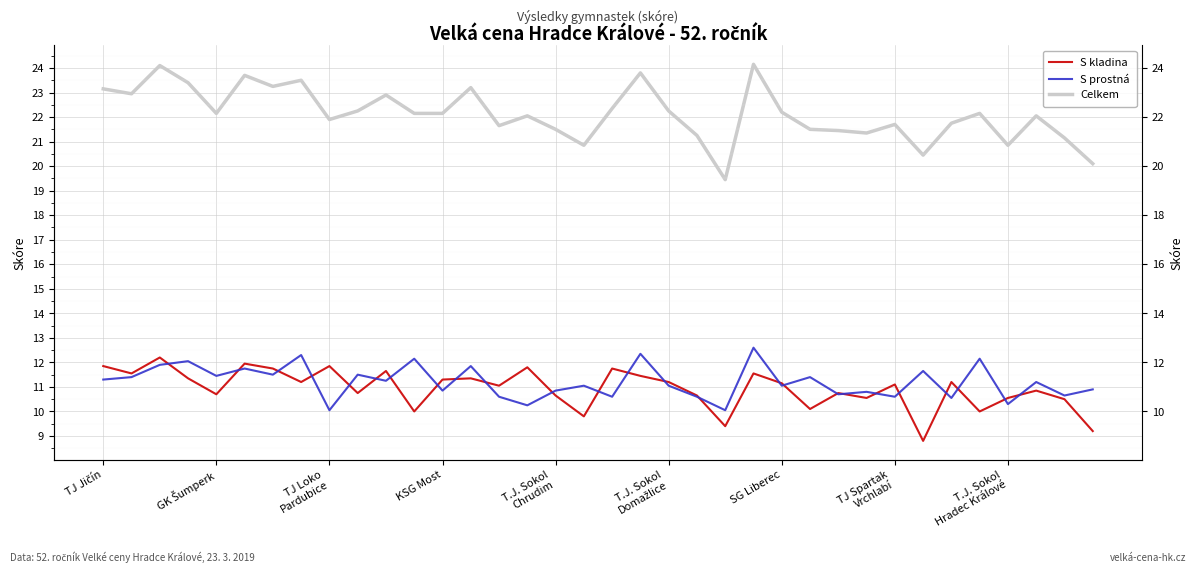

True or false: S kladina has more than 2 points higher than both neighbors.

True